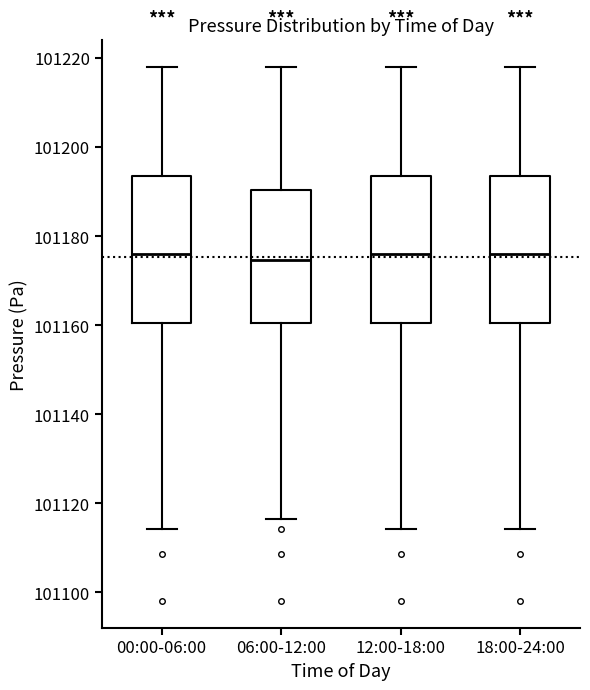

Reading left to right, read every box against the y-axis: the position of its median line, the range the box covers, and the ends of its whiskers. The values are not printed on the chart, so give them approximately, as read against the axis.

00:00-06:00: median 101176, box 101160 to 101194, whiskers 101114 to 101218
06:00-12:00: median 101174, box 101160 to 101190, whiskers 101116 to 101218
12:00-18:00: median 101176, box 101160 to 101194, whiskers 101114 to 101218
18:00-24:00: median 101176, box 101160 to 101194, whiskers 101114 to 101218